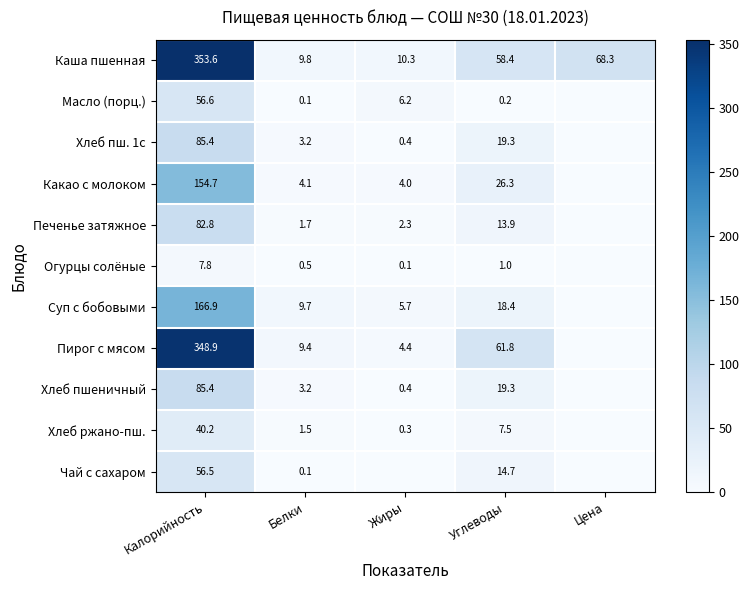

What is the sum of the Какао с молоком values at Углеводы and Белки?

30.4